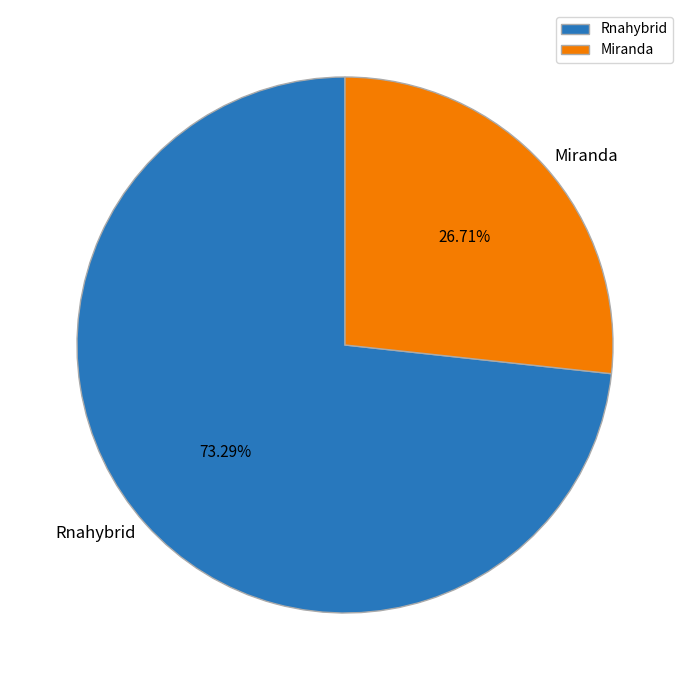

Which slice is the smallest?

Miranda